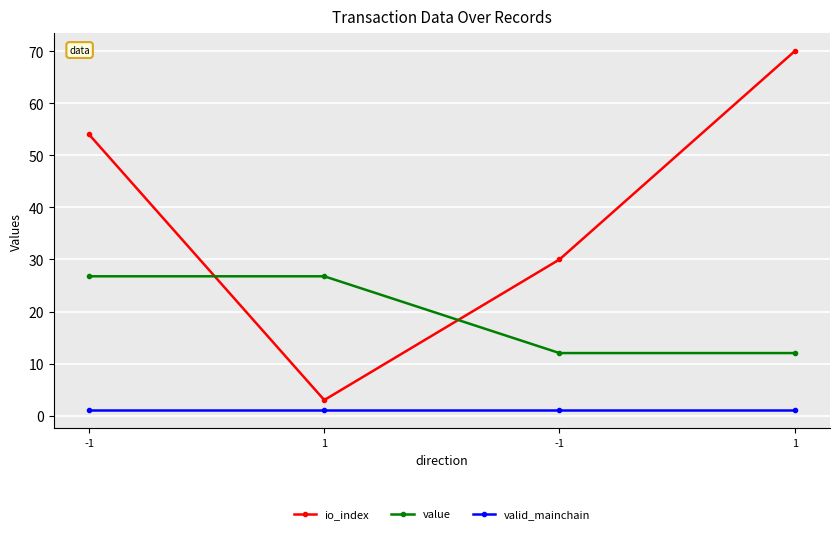

How many lines are shown in the chart?

3